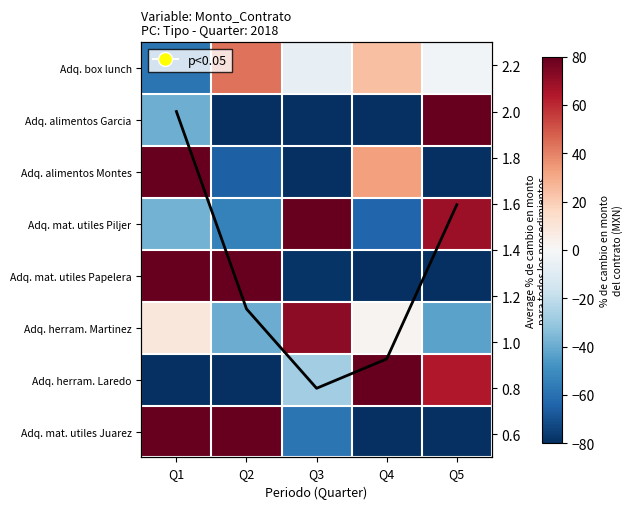

Is the value of Adq. alimentos Montes at Q2 greater than the value of Adq. alimentos Garcia at Q4?

Yes